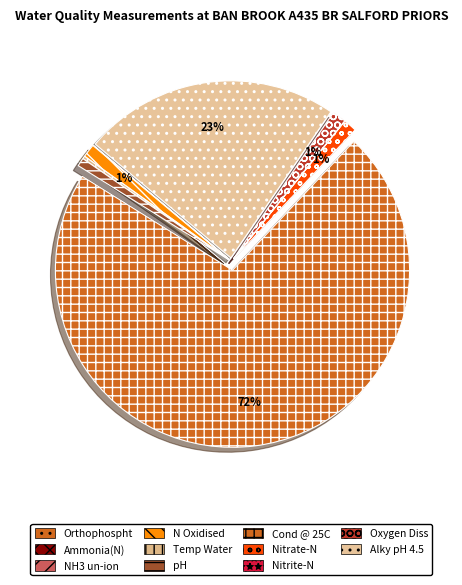

Combined, what portion of the pie is Temp Water and Alky pH 4.5?

23.7%